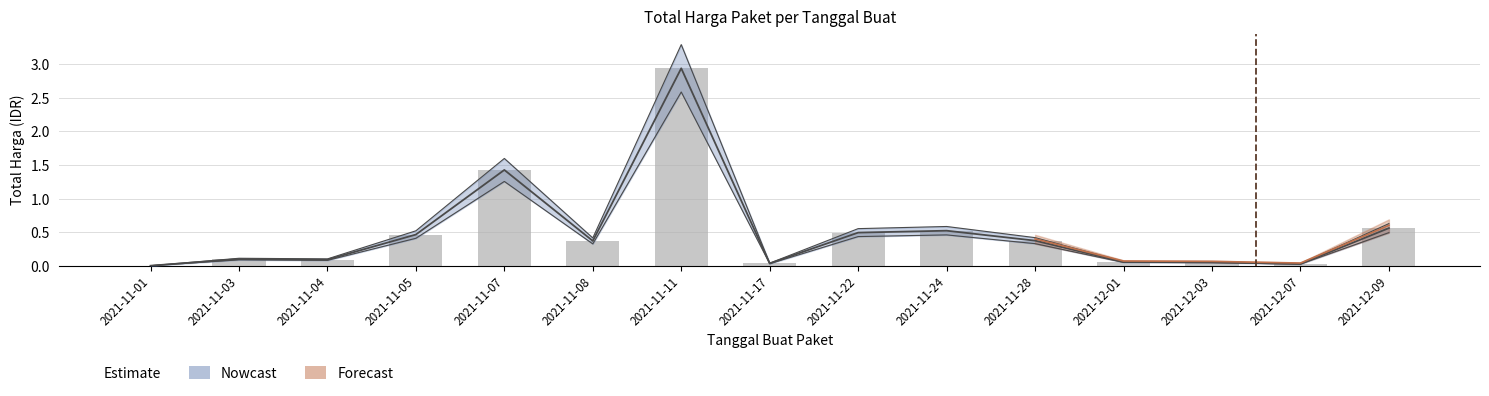

What is the value of the Nowcast bar at the 4th from the left?

0.5